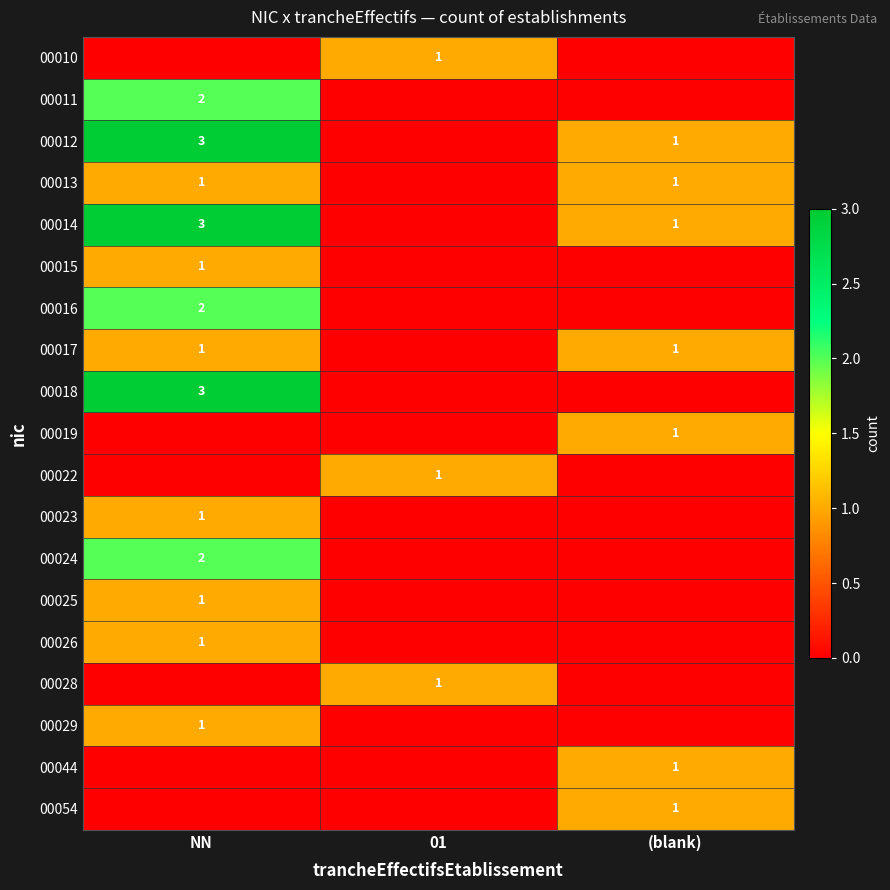

True or false: 00028 has a value of 1 at 01.

True